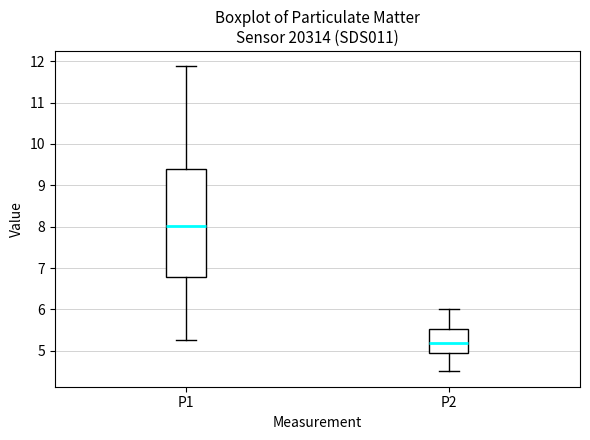

Comparing the boxes themselves (not the whiskers), which one is the tallest?

P1